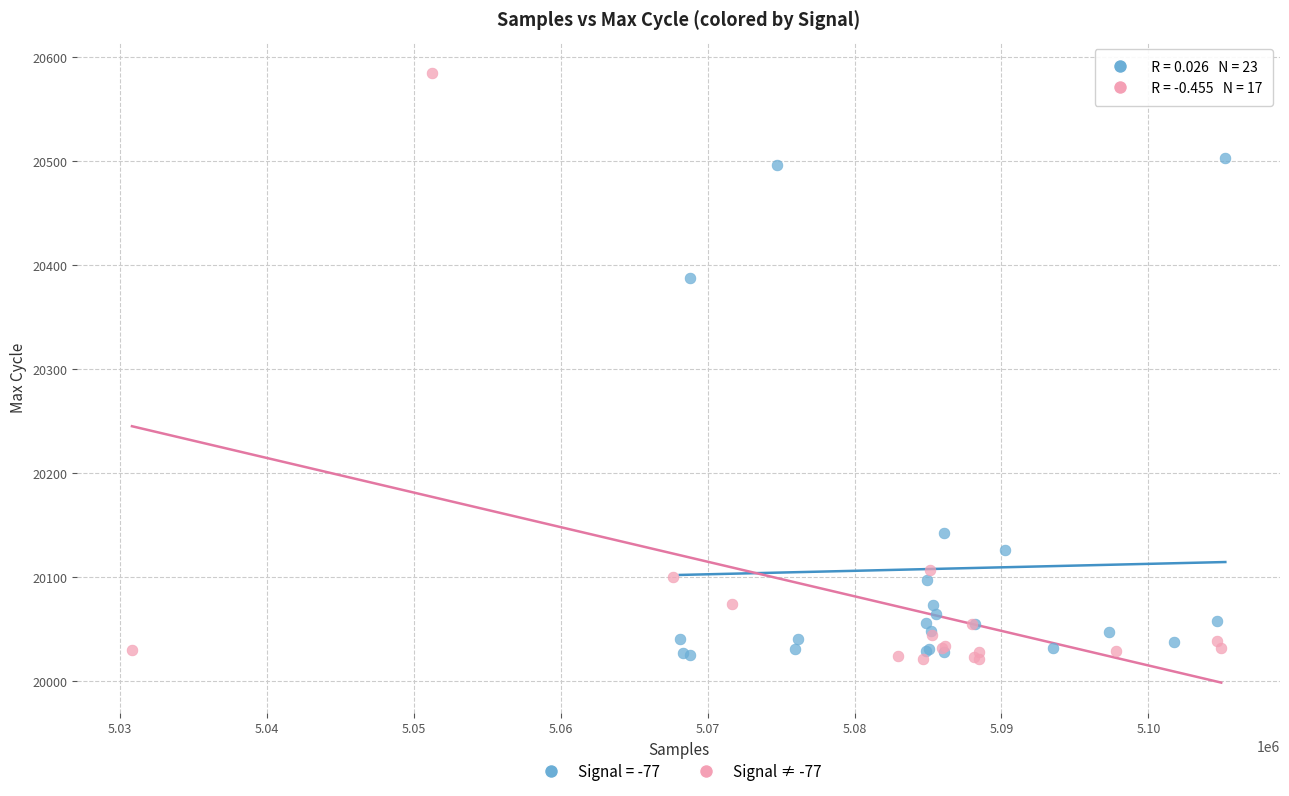

Which series has the widest spread of Y values?

Signal ≠ -77